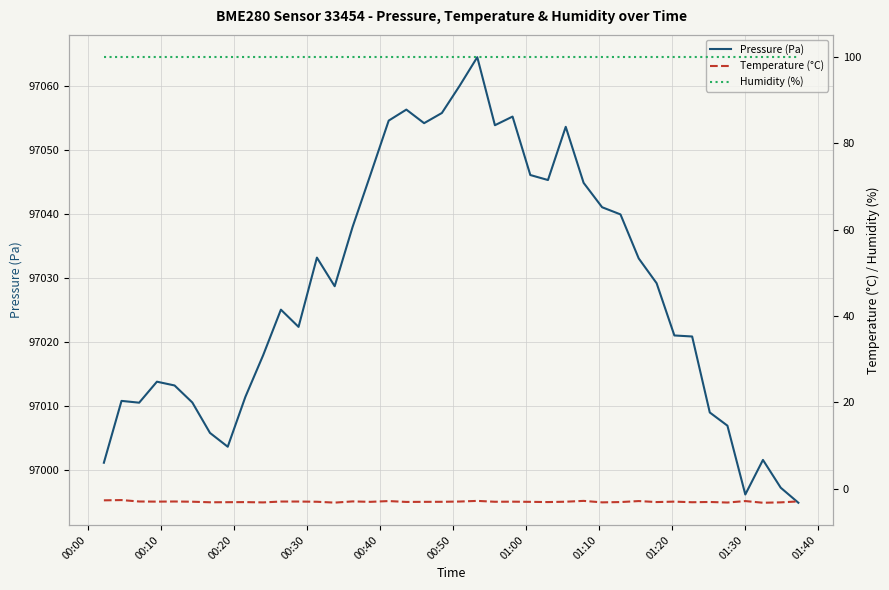

What are all the series names shown in the legend?

Pressure (Pa), Temperature (°C), Humidity (%)